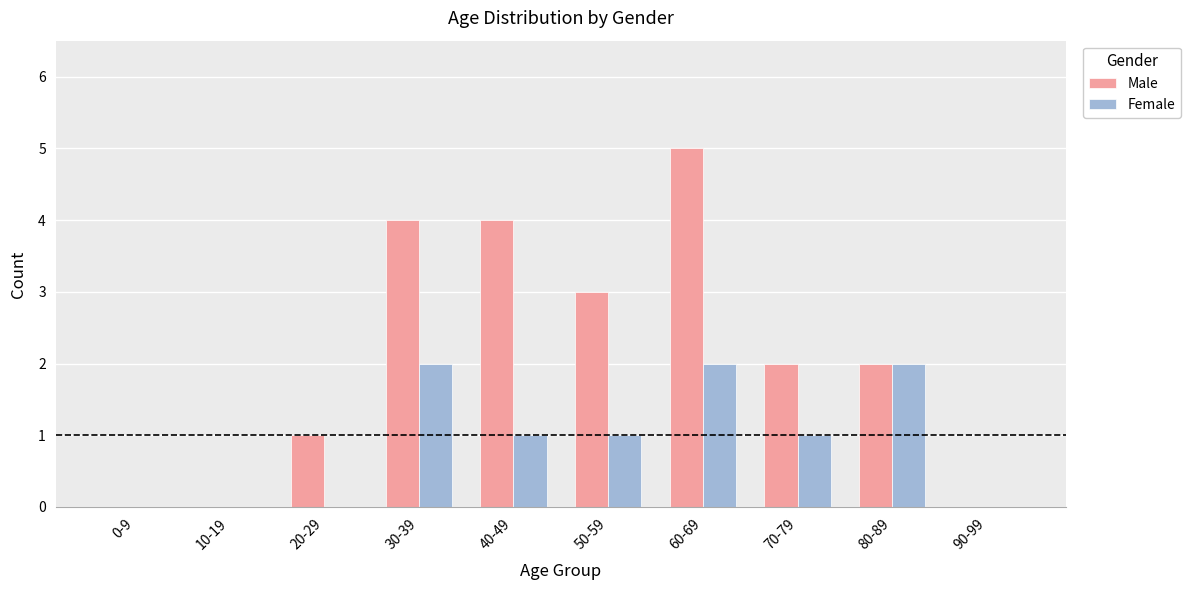

Which series has the largest range (max minus min)?

Male